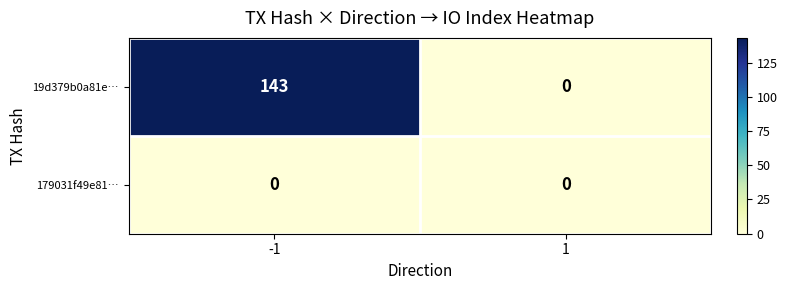

At how many categories does at least one series exceed 92?

1